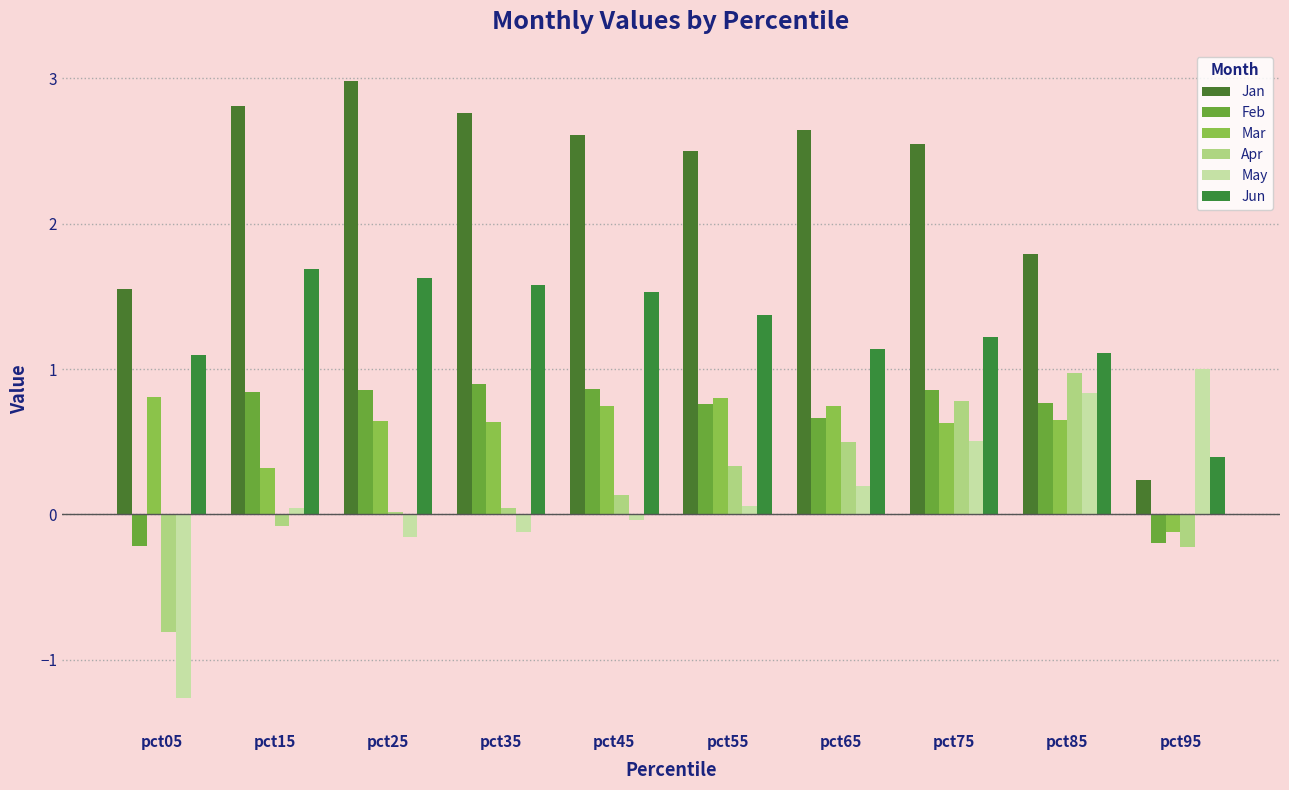

How many values in Feb are below zero?

2